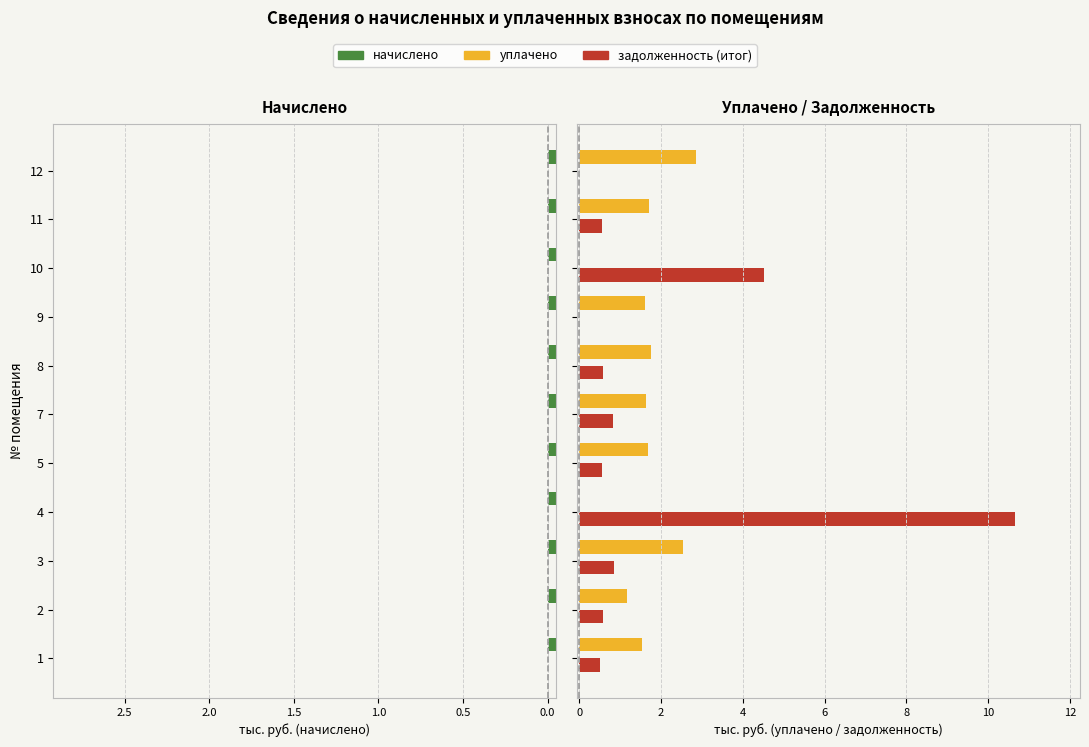

List the series in order of their peak value, lowest first.

начислено, уплачено, задолженность (итог)